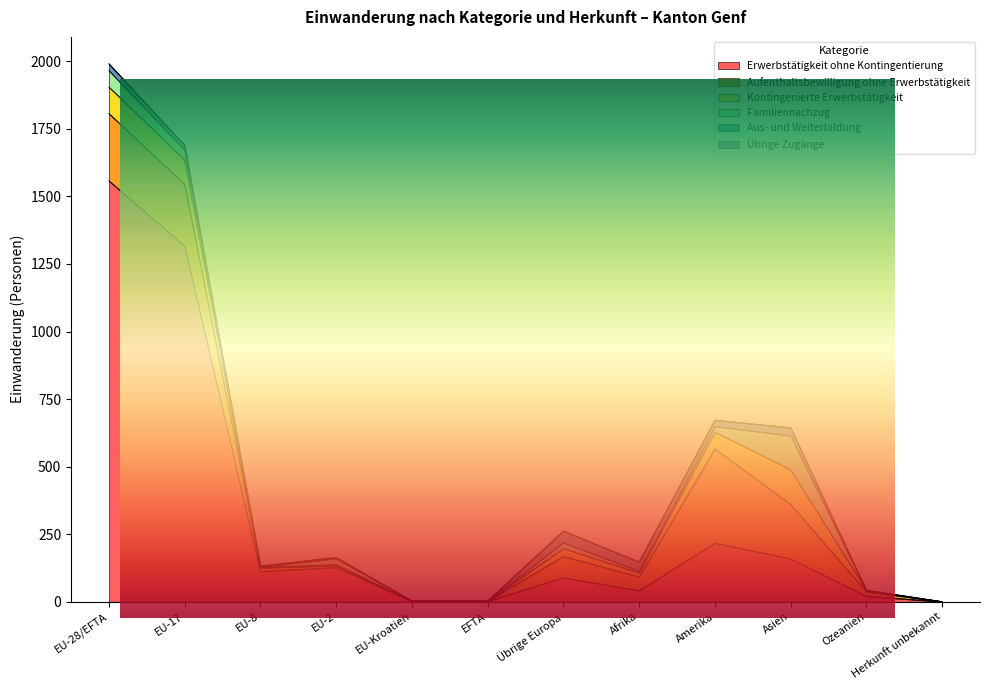

Rank the categories by Aufenthaltsbewilligung ohne Erwerbstätigkeit value from lowest to highest.

EU-Kroatien, EFTA, Herkunft unbekannt, EU-2, EU-8, Ozeanien, Afrika, Übrige Europa, Asien, EU-17, EU-28/EFTA, Amerika